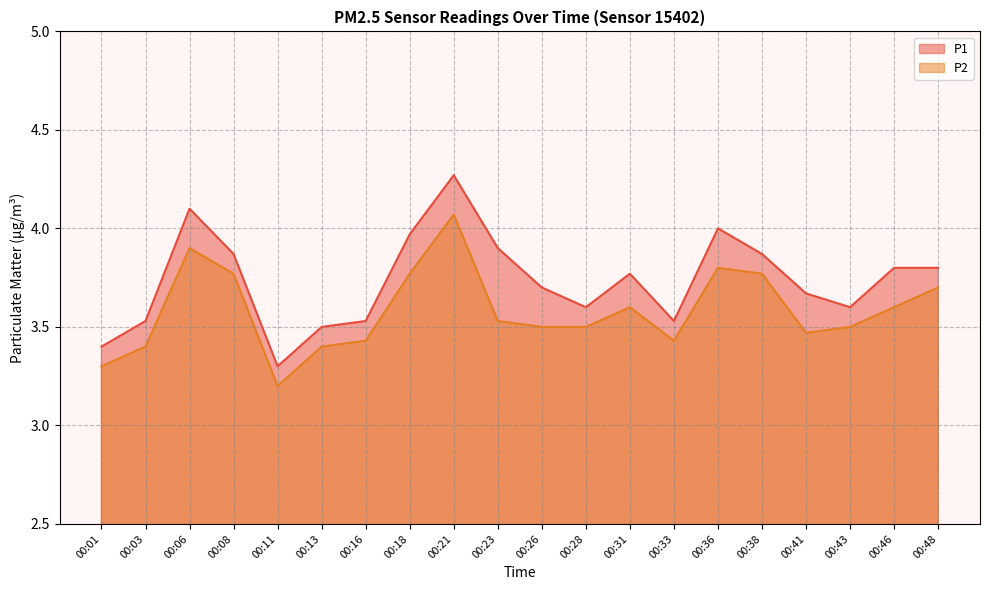

What is the sum of the P2 values at 00:21 and 00:43?

7.6